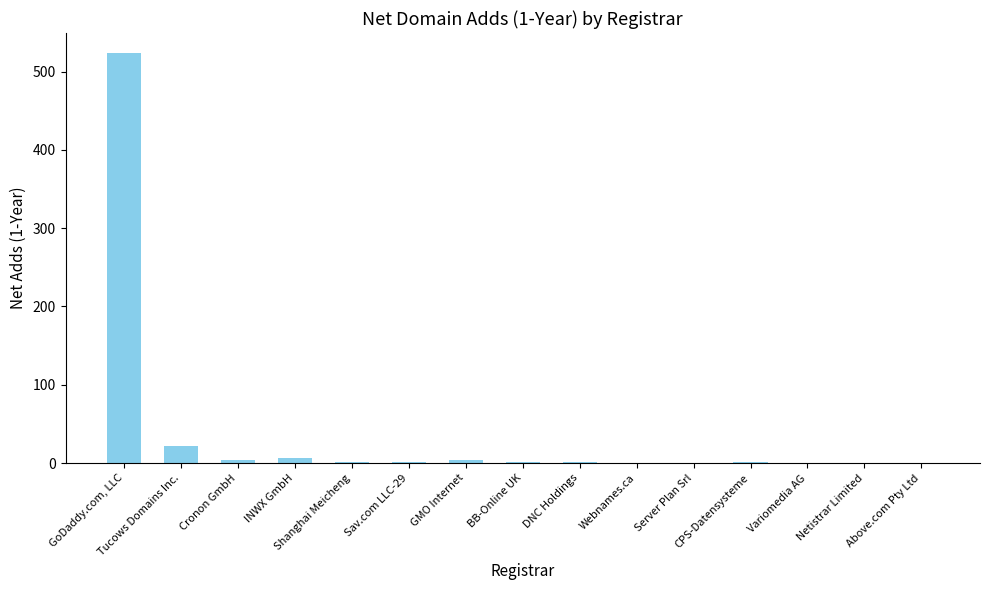

How many data points does each series have?

15